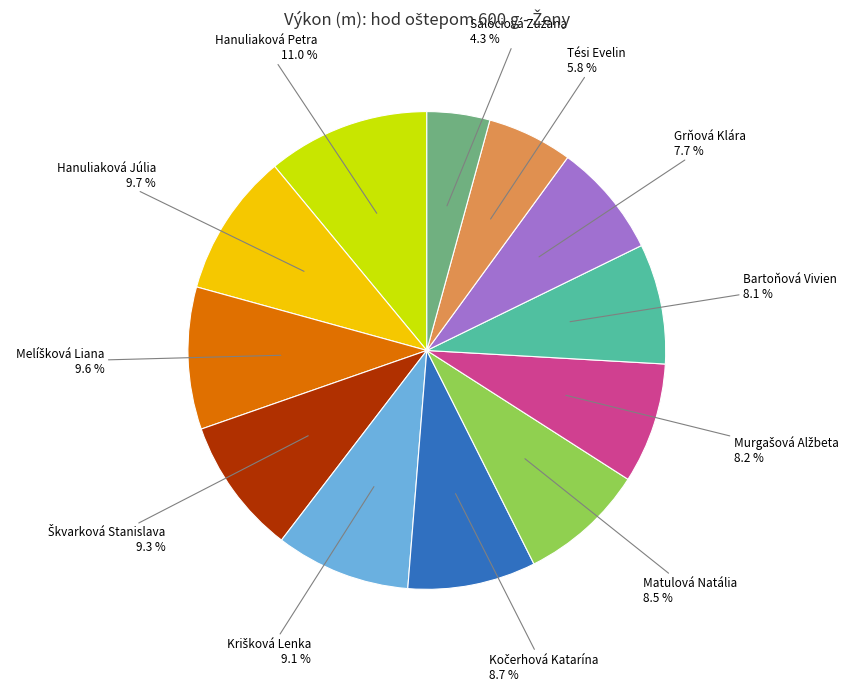

To the nearest percent, what is the difference between the largest and smallest slice percentages?

7%